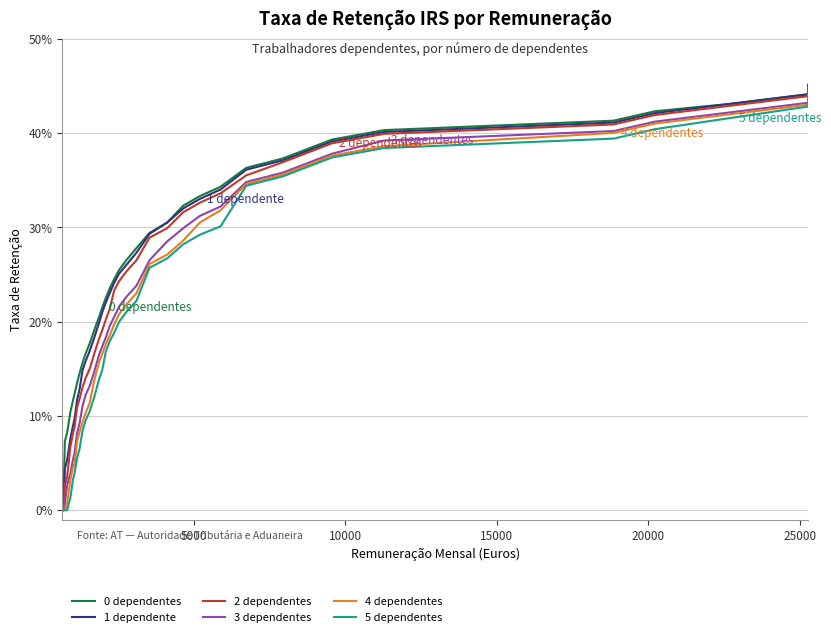

Reading left to right, what are all the values shown in this chart?

0 dependentes: 0.0	0.0	0.0	0.1	0.1	0.1	0.1	0.1	0.1	0.1	0.2	0.2	0.2	0.2	0.2	0.2	0.2	0.2	0.2	0.3	0.3	0.3	0.3	0.3	0.3	0.3	0.3	0.4	0.4	0.4	0.4	0.4	0.4	0.4	0.4	0.5
1 dependente: 0.0	0.0	0.0	0.0	0.1	0.1	0.1	0.1	0.1	0.1	0.1	0.2	0.2	0.2	0.2	0.2	0.2	0.2	0.2	0.3	0.3	0.3	0.3	0.3	0.3	0.3	0.3	0.4	0.4	0.4	0.4	0.4	0.4	0.4	0.4	0.5
2 dependentes: 0.0	0.0	0.0	0.0	0.0	0.1	0.1	0.1	0.1	0.1	0.1	0.1	0.1	0.2	0.2	0.2	0.2	0.2	0.2	0.2	0.3	0.3	0.3	0.3	0.3	0.3	0.3	0.4	0.4	0.4	0.4	0.4	0.4	0.4	0.4	0.4
3 dependentes: 0.0	0.0	0.0	0.0	0.0	0.0	0.1	0.1	0.1	0.1	0.1	0.1	0.1	0.1	0.2	0.2	0.2	0.2	0.2	0.2	0.2	0.2	0.3	0.3	0.3	0.3	0.3	0.3	0.4	0.4	0.4	0.4	0.4	0.4	0.4	0.4
4 dependentes: 0.0	0.0	0.0	0.0	0.0	0.0	0.0	0.0	0.1	0.1	0.1	0.1	0.1	0.1	0.2	0.2	0.2	0.2	0.2	0.2	0.2	0.2	0.3	0.3	0.3	0.3	0.3	0.3	0.4	0.4	0.4	0.4	0.4	0.4	0.4	0.4
5 dependentes: 0.0	0.0	0.0	0.0	0.0	0.0	0.0	0.0	0.1	0.1	0.1	0.1	0.1	0.1	0.1	0.1	0.2	0.2	0.2	0.2	0.2	0.2	0.3	0.3	0.3	0.3	0.3	0.3	0.4	0.4	0.4	0.4	0.4	0.4	0.4	0.4